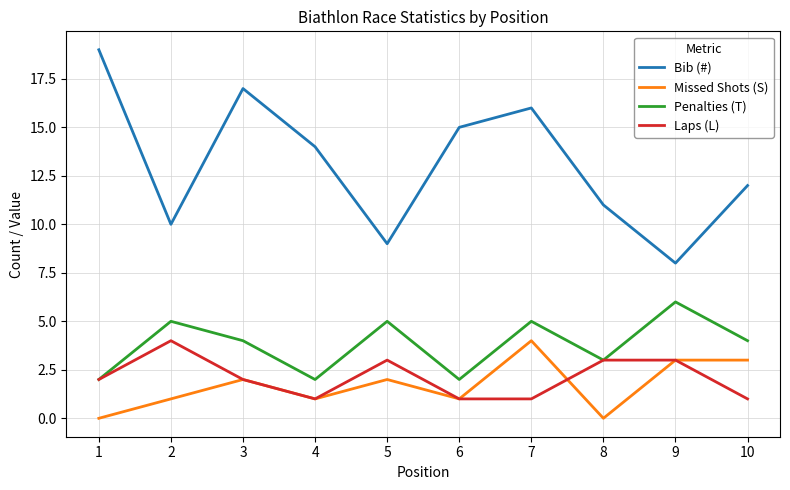

Reading right to left, extract all data points from this chart.

Bib (#): 12	8	11	16	15	9	14	17	10	19
Missed Shots (S): 3	3	0	4	1	2	1	2	1	0
Penalties (T): 4	6	3	5	2	5	2	4	5	2
Laps (L): 1	3	3	1	1	3	1	2	4	2